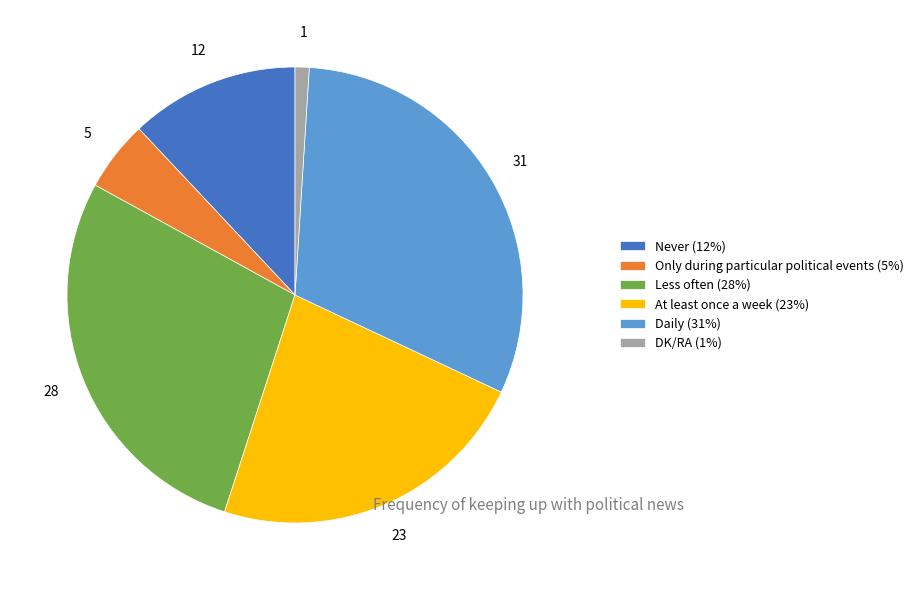

The DK/RA (1%) slice represents 1% of the pie. True or false?

True